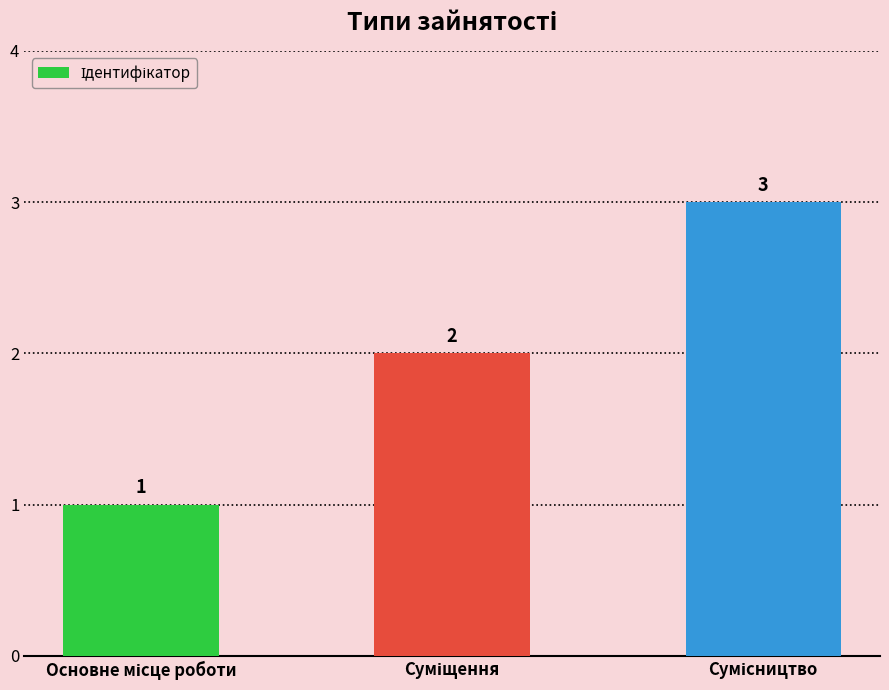

Does the chart contain any negative values?

No